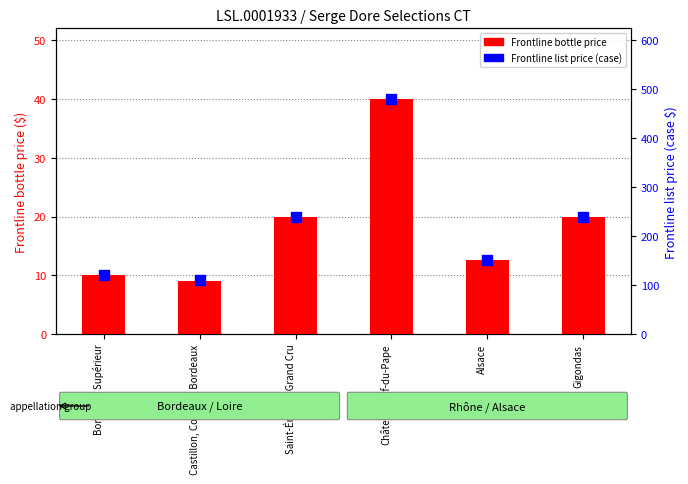

Which series has the largest Y range (max minus min)?

Frontline list price (case)